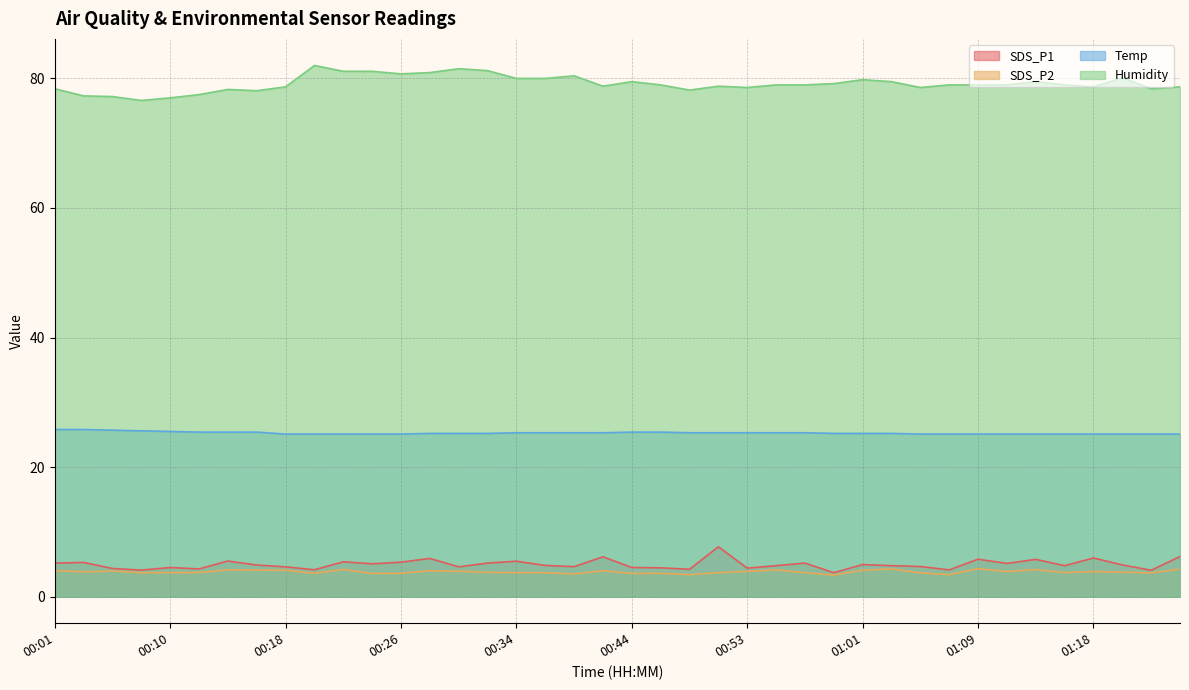

The value of Humidity at 01:25 is 78.7. True or false?

True